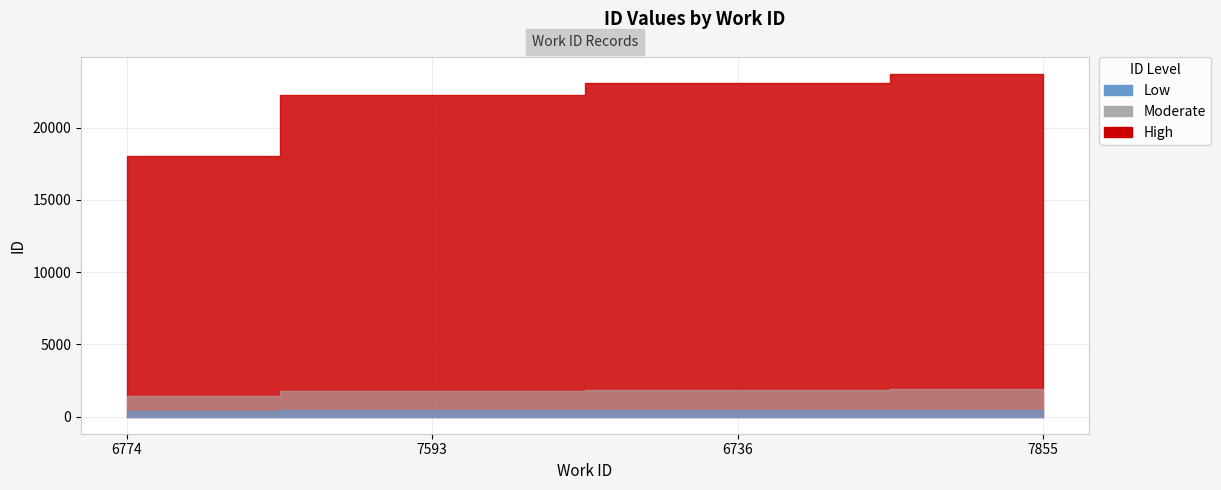

Is it true that the value at 7855 is 23703?

True